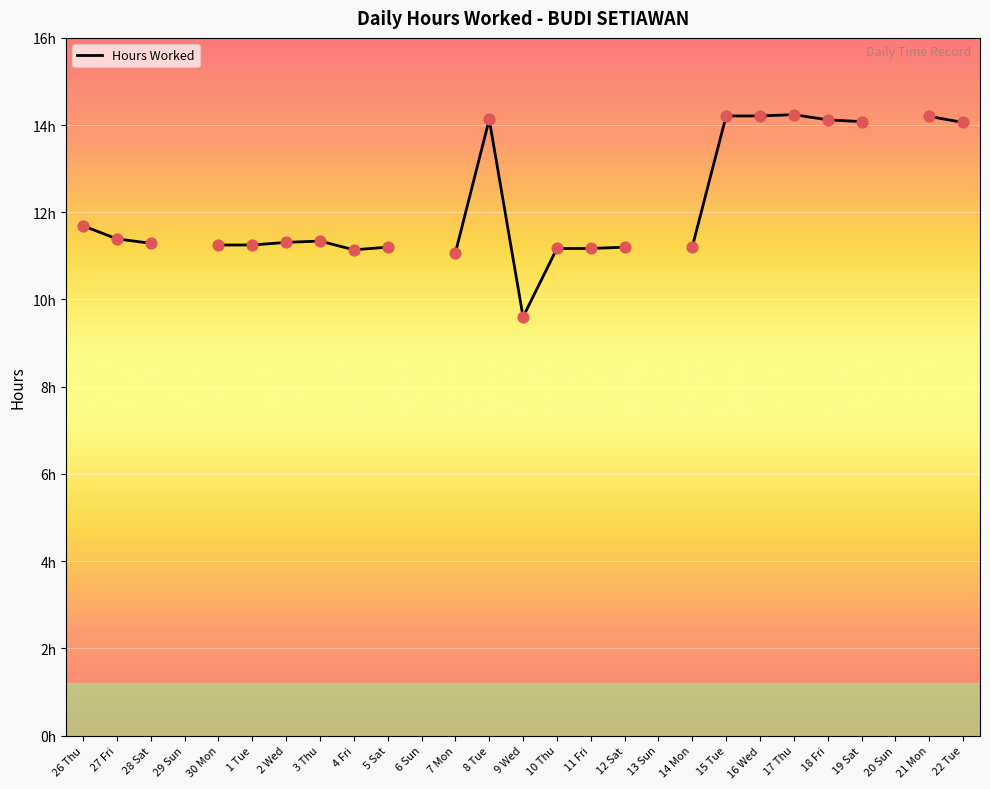

Between 27 Fri and 26 Thu, which is larger?

26 Thu